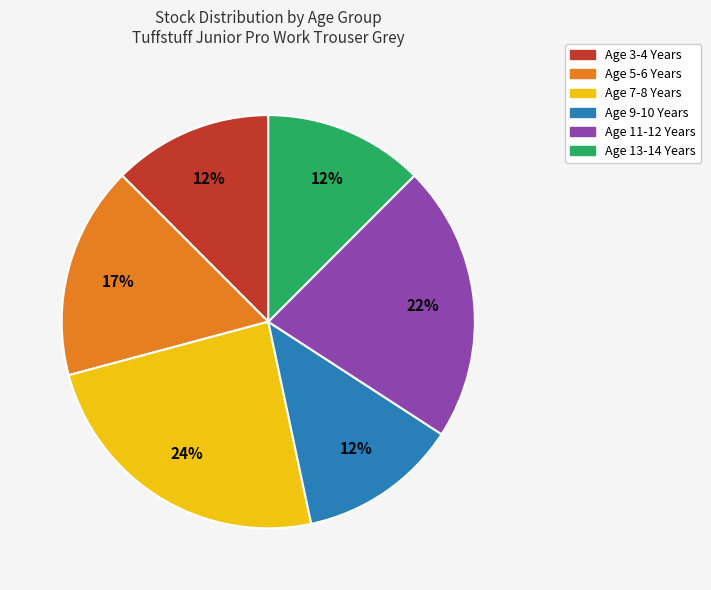

How many segments does this pie chart have?

6